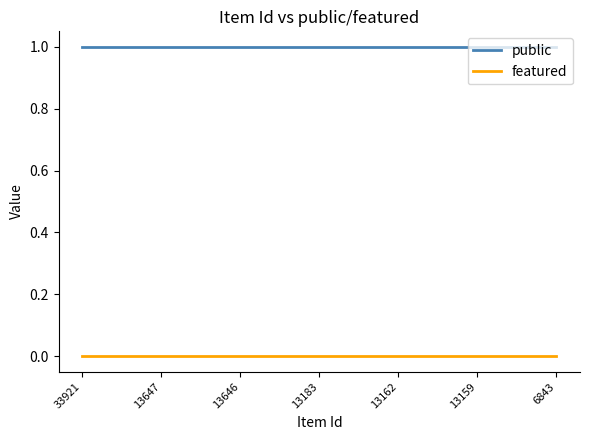

Does the chart display data point markers on the line(s)?

No